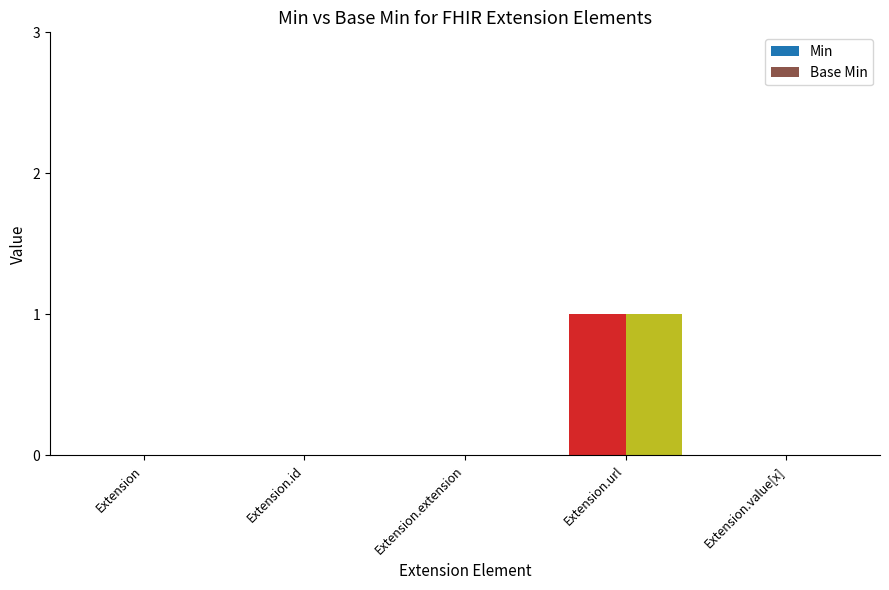

Is the value of Min at Extension.url greater than the value of Base Min at Extension?

Yes